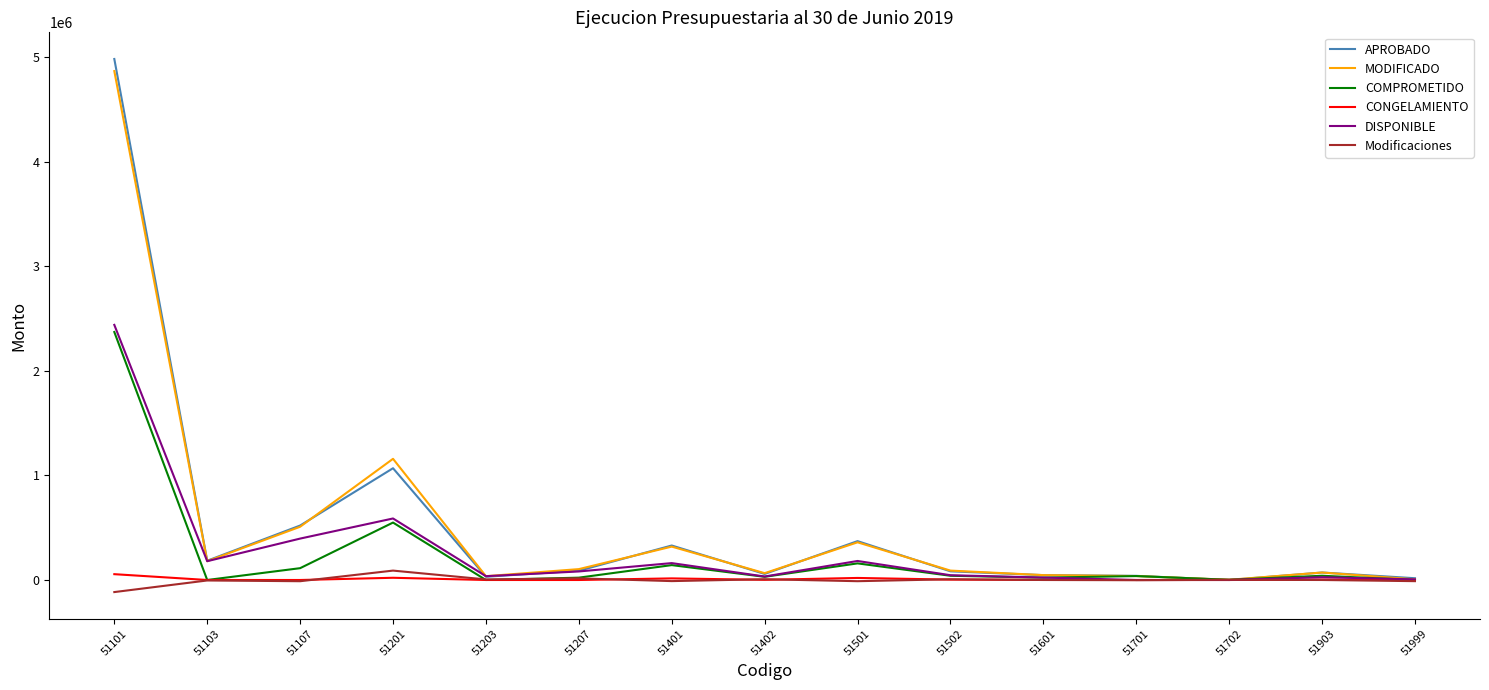

What is the greatest value displayed?

4981600.0